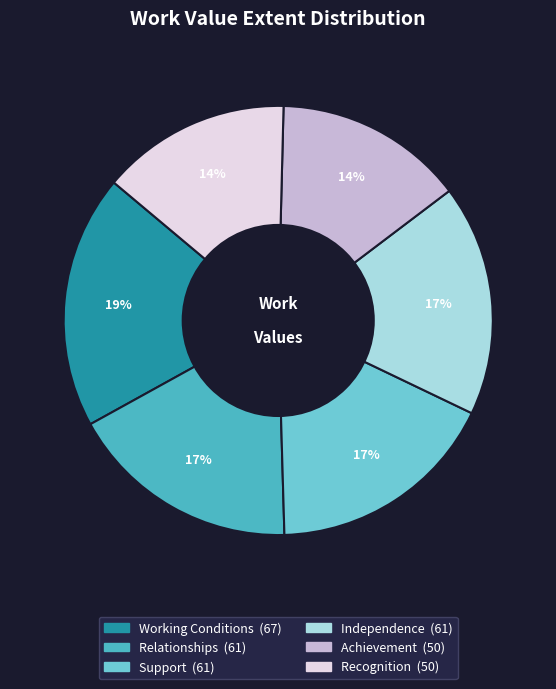

To the nearest percent, what portion does Achievement represent?

14%